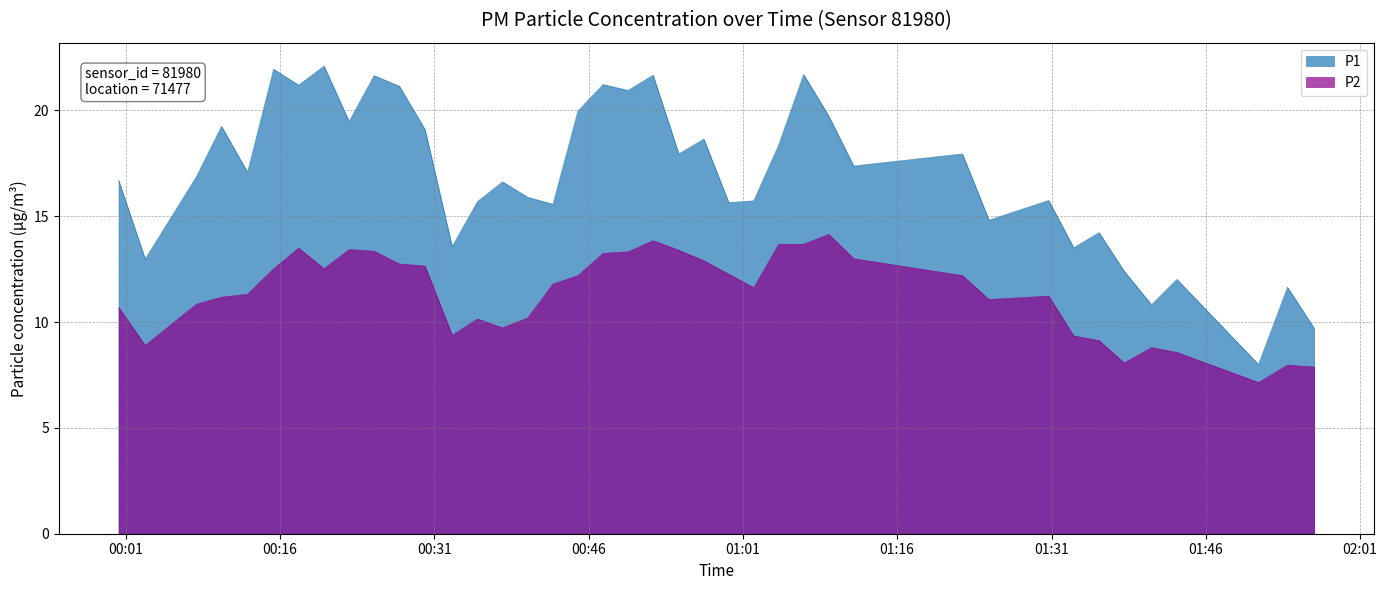

At how many categories does at least one series exceed 19?

14